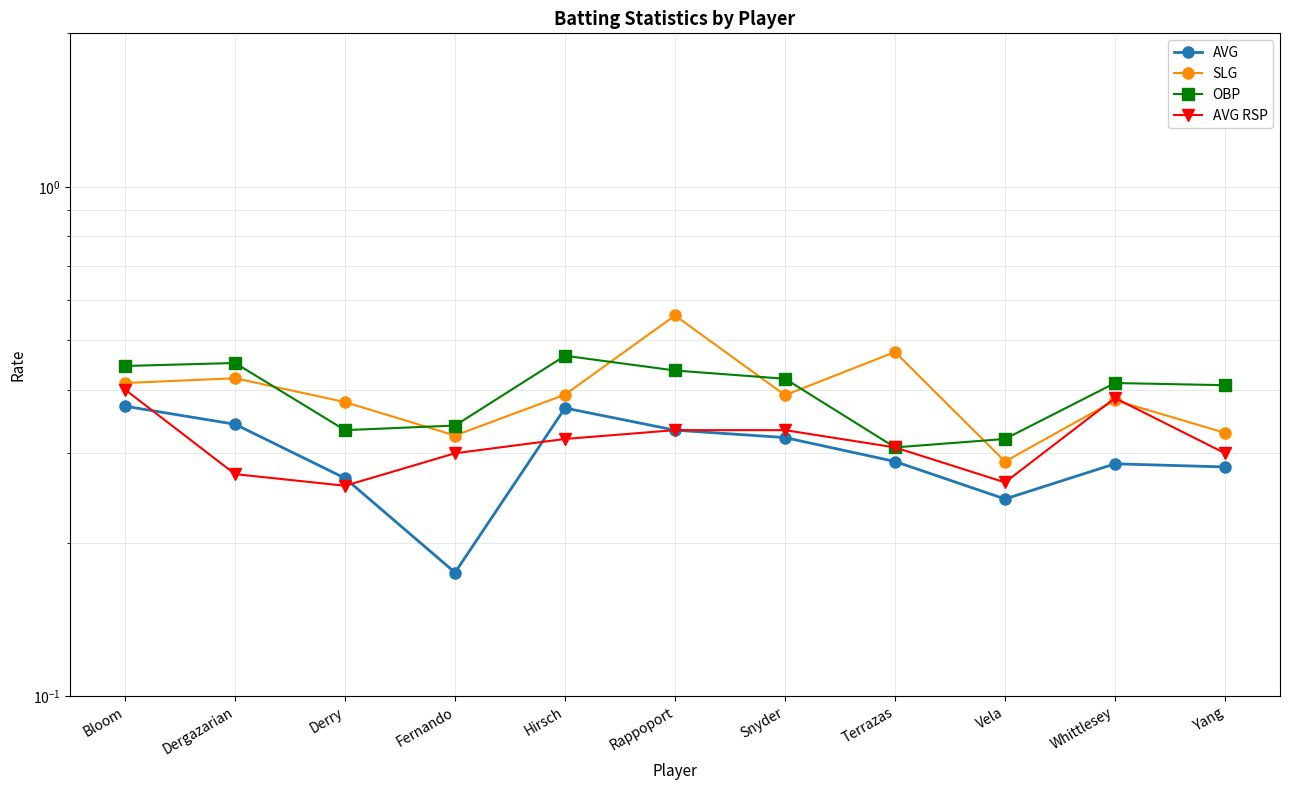

How many lines are shown in the chart?

4